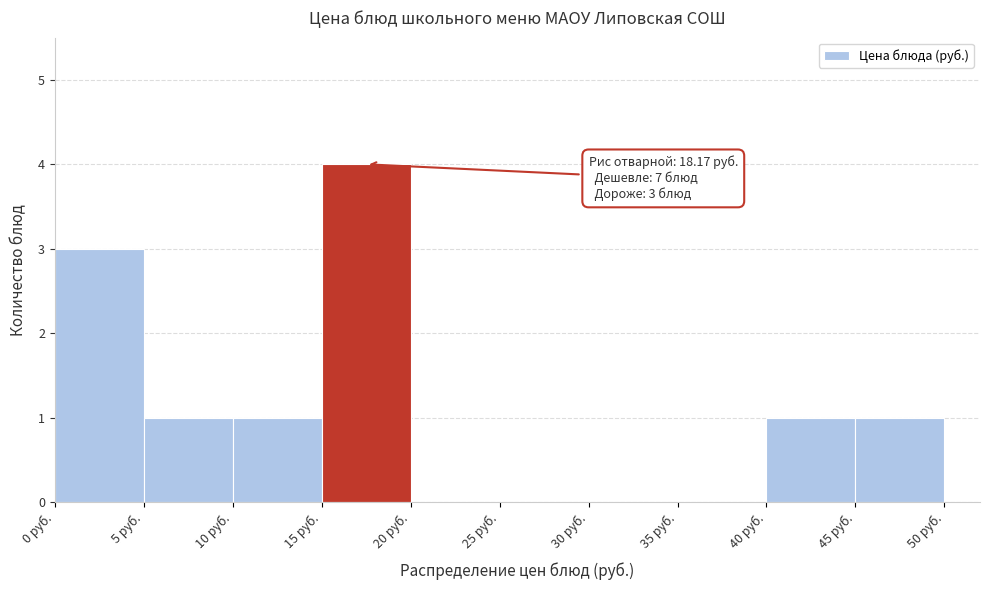

Which range on the x-axis has the tallest bar?

15 to 20